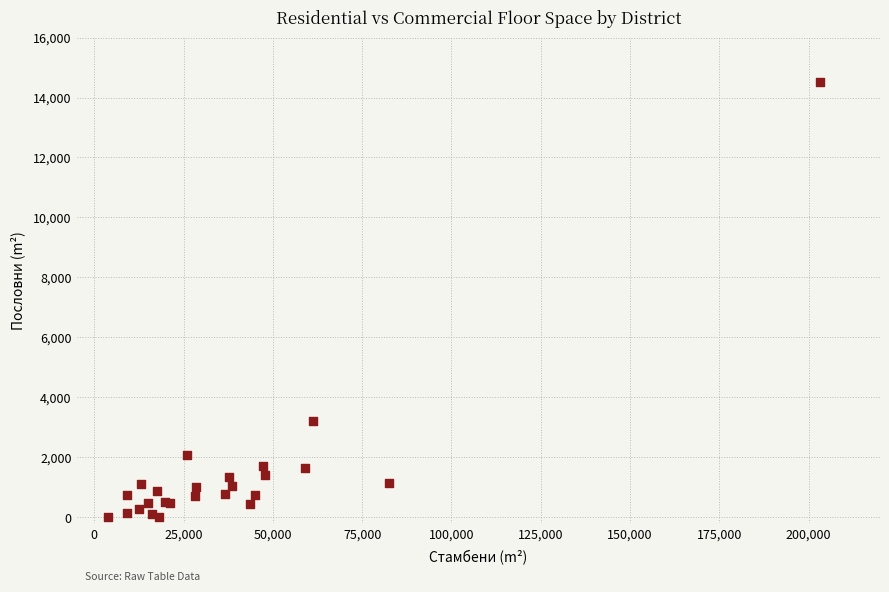

What Y value in the scatter plot is closest to 7256?

3201